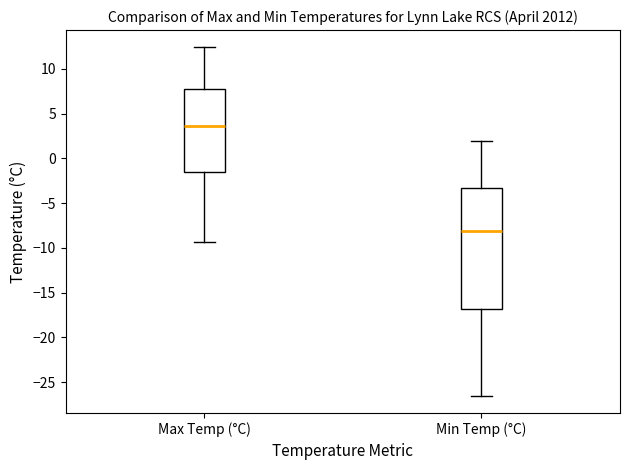

Reading left to right, transcribe this box plot: for each box, give where its median line is, the range the box spans, and where its two whiskers end, as read against the y-axis. The values are not printed on the chart, so give them approximately, as read against the axis.

Max Temp (°C): median 3.5, box -1.5 to 8.0, whiskers -9.5 to 12.5
Min Temp (°C): median -8.0, box -17.0 to -3.5, whiskers -26.5 to 2.0